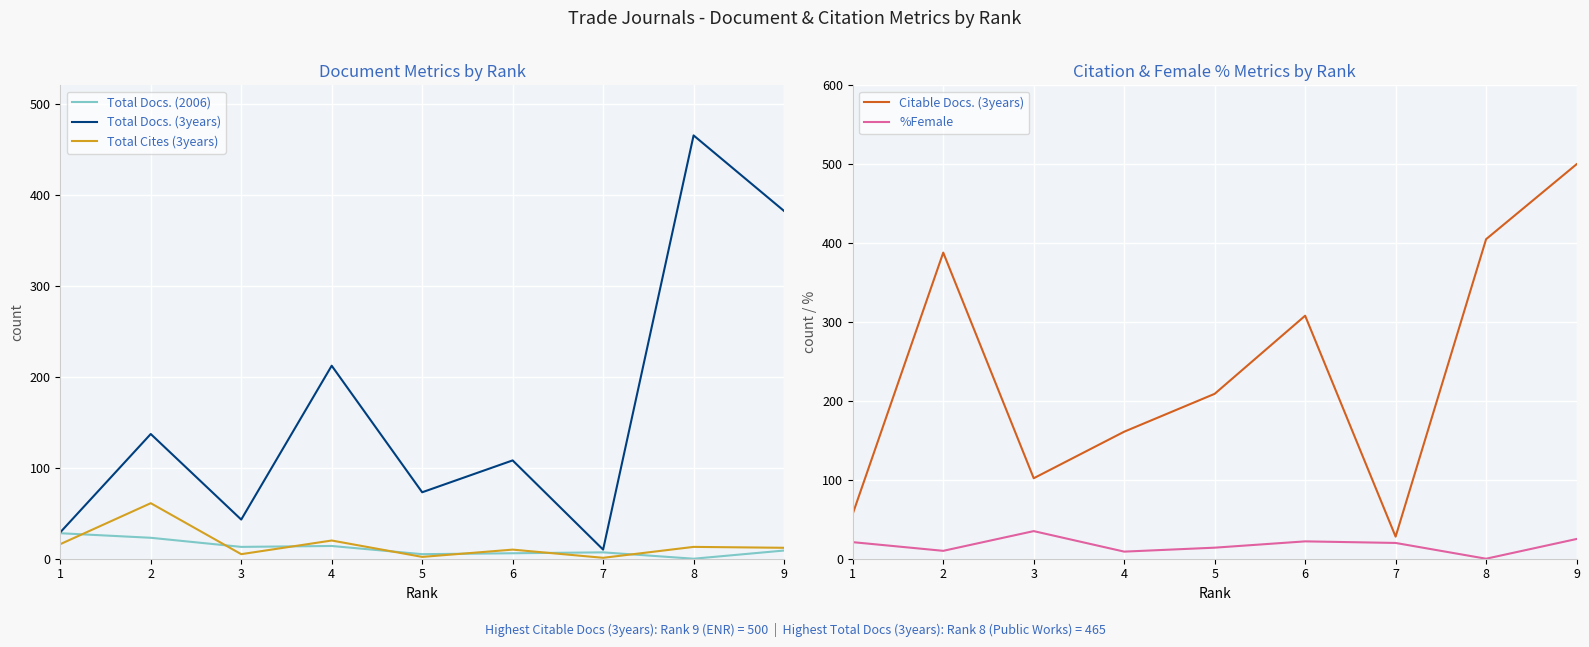

At which category is the sum across all series the highest?

9